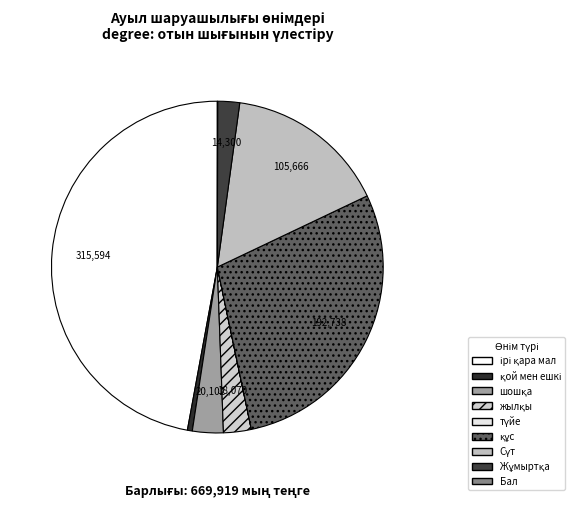

To the nearest percent, what is the difference between the Сүт and Жұмыртқа slice percentages?

14%